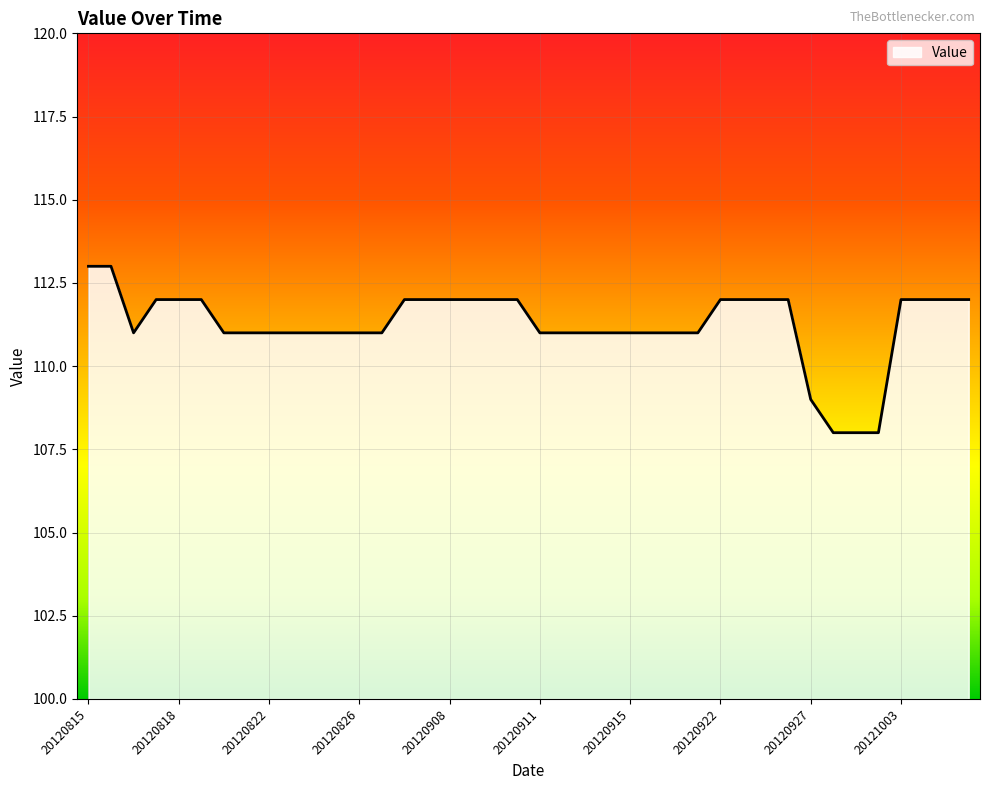

What is the value of the 39th point from the left?

112